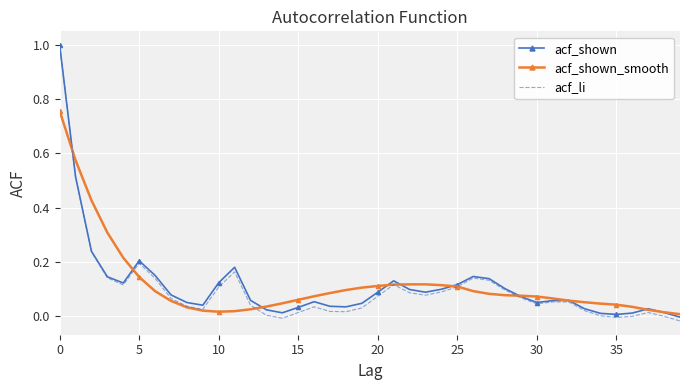

What is the greatest value displayed?

1.0